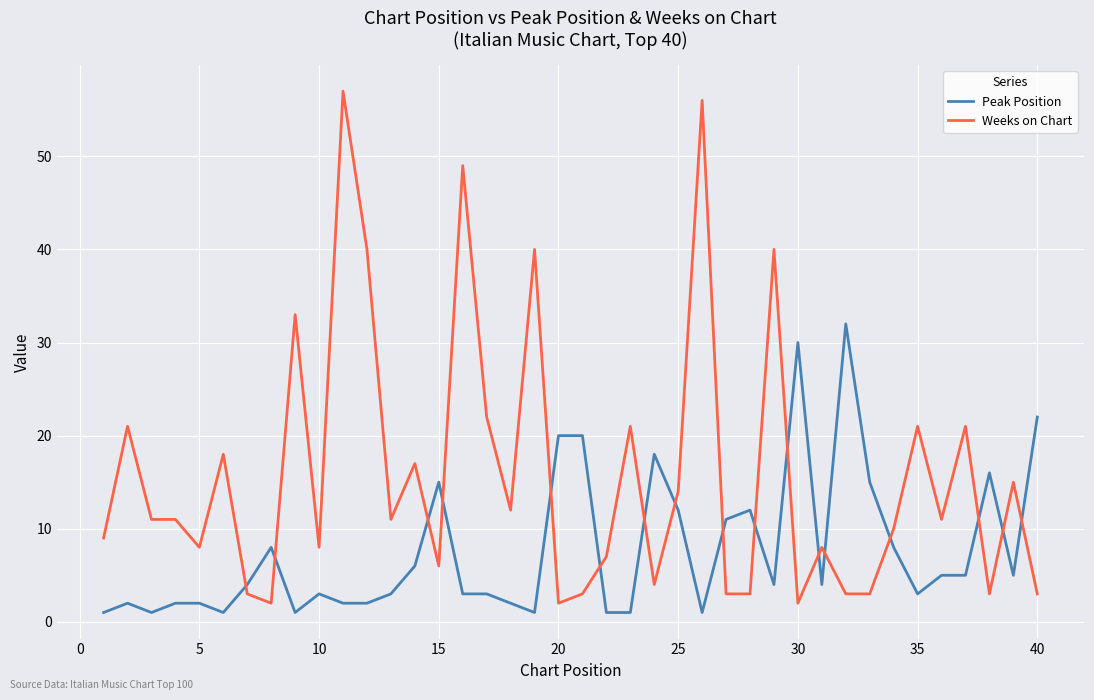

What is the difference between the maximum and minimum values in the Peak Position series?

31